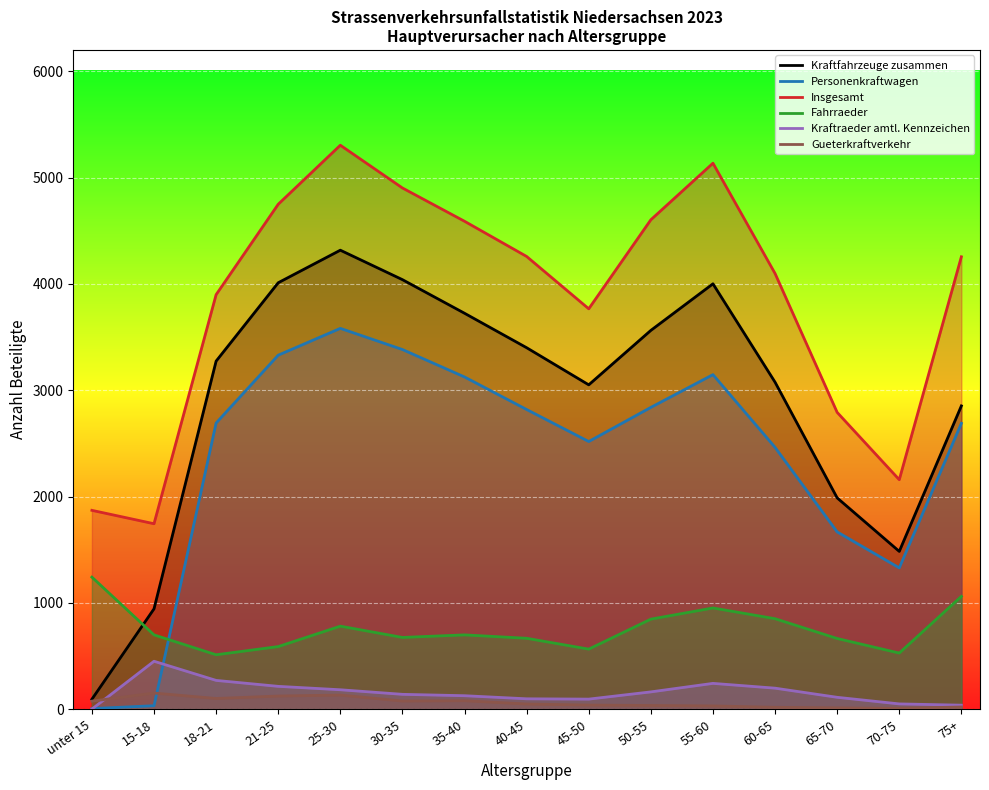

What is the minimum value shown in the chart?

2